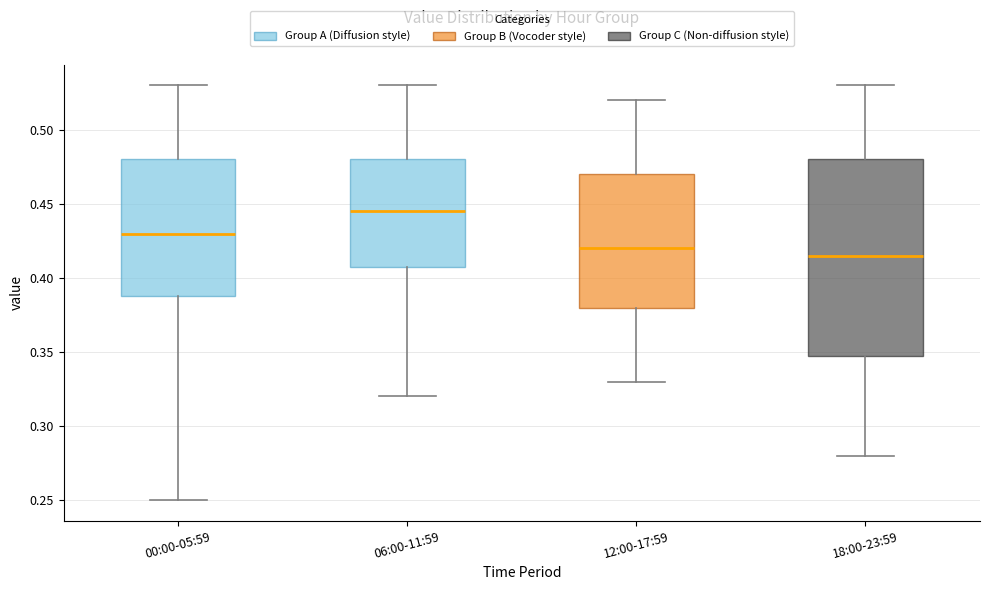

Comparing the boxes themselves (not the whiskers), which one is the tallest?

18:00-23:59